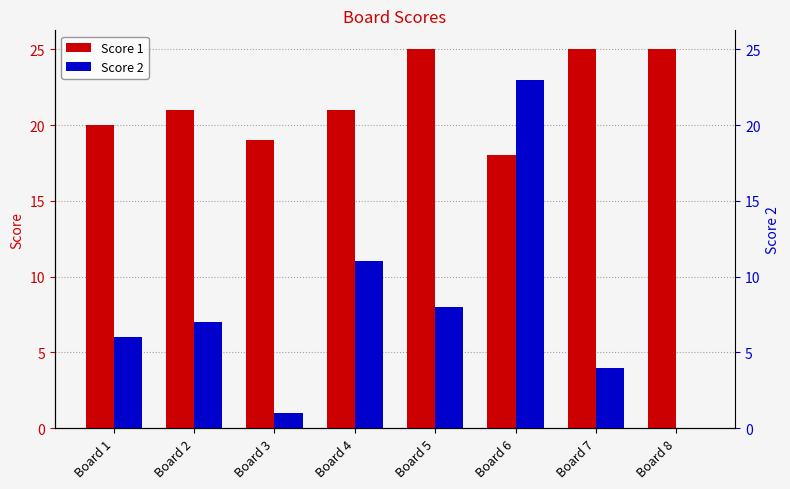

How many values in the Score 2 series exceed 7?

3